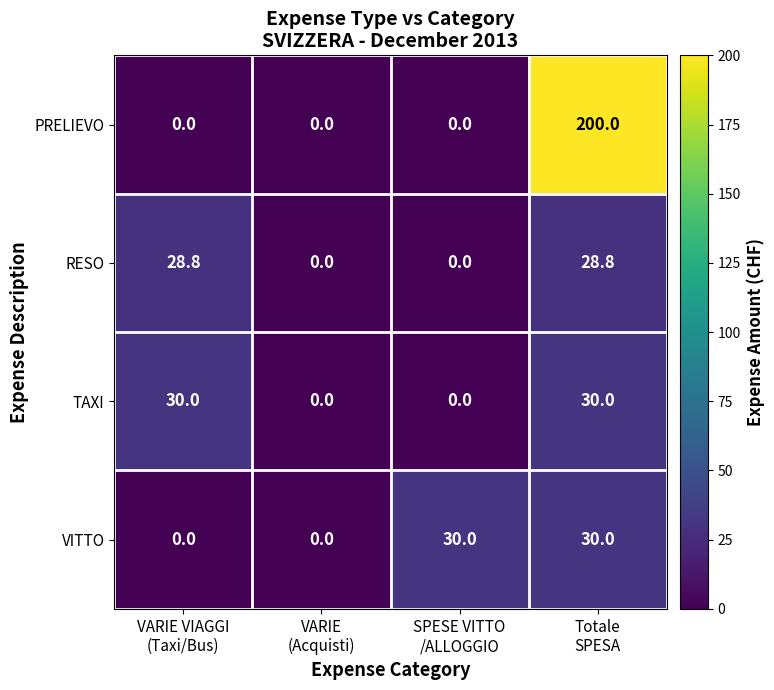

Reading left to right, extract all data points from this chart.

PRELIEVO: 0.0	0.0	0.0	200.0
RESO: 28.8	0.0	0.0	28.8
TAXI: 30.0	0.0	0.0	30.0
VITTO: 0.0	0.0	30.0	30.0